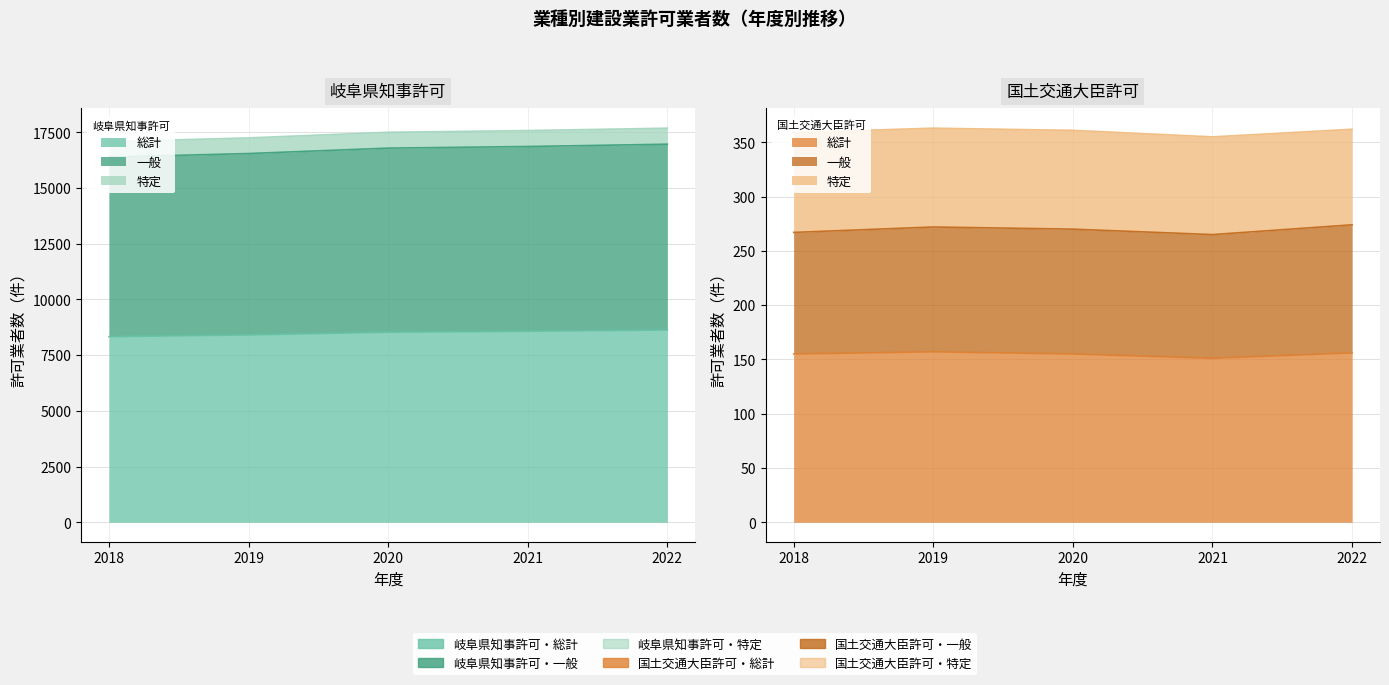

True or false: 総計（国土交通大臣許可） has more than 1 interior local peaks.

False